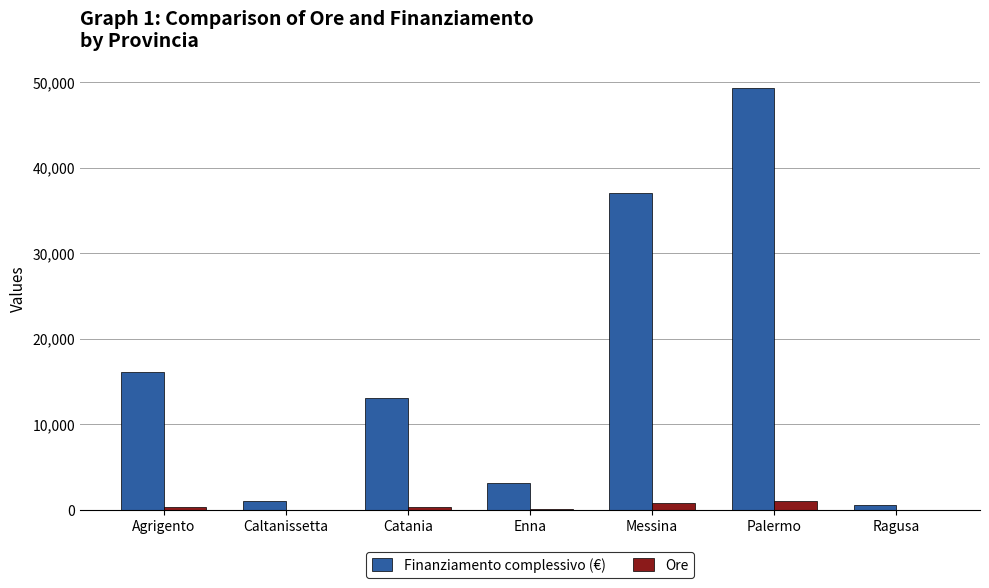

Where does the Finanziamento complessivo (€) series first go above 13049?

Agrigento